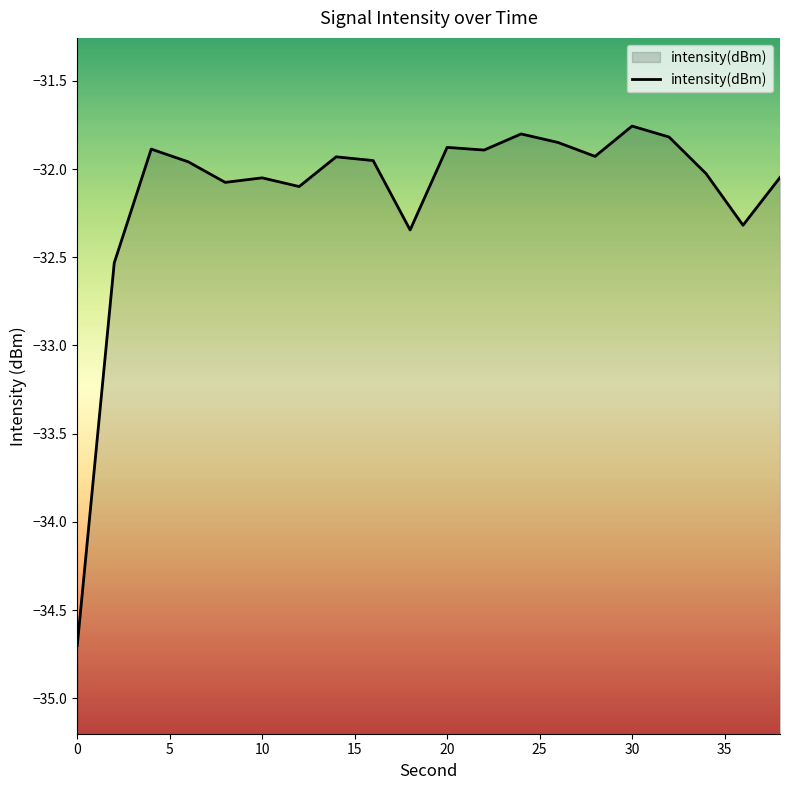

What is the value of the 15th point from the left?

-31.9